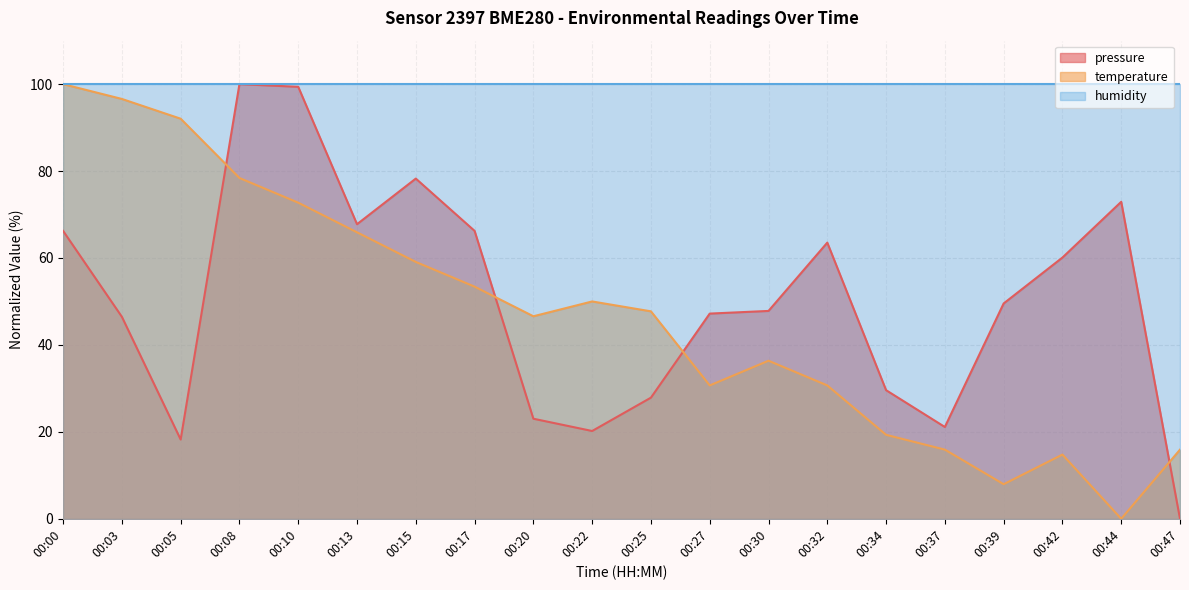

What is the average value of the pressure series?

50.3